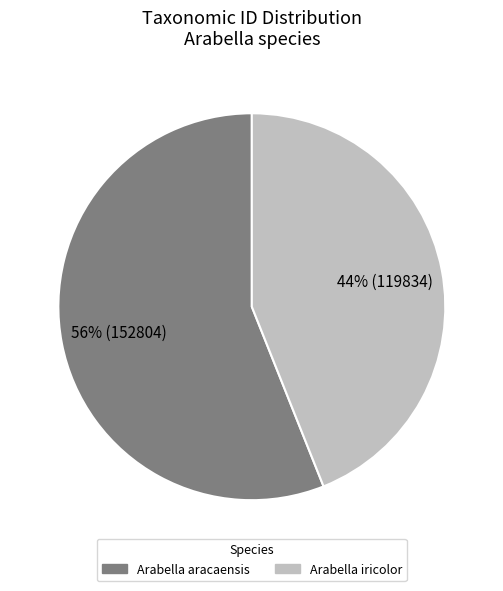

To the nearest percent, what percentage of the pie is Arabella aracaensis?

56%